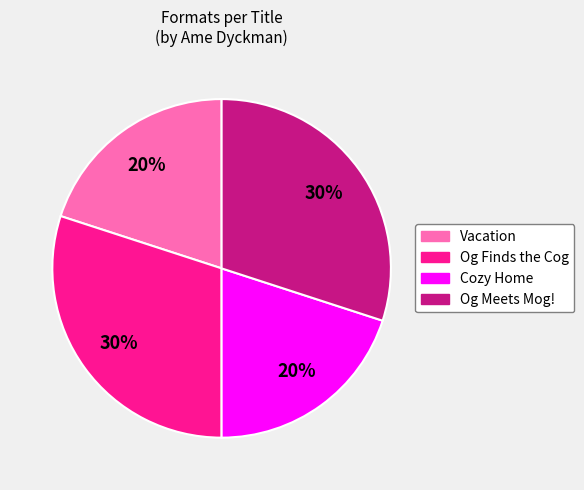

Does Vacation account for over 50% of the chart?

No